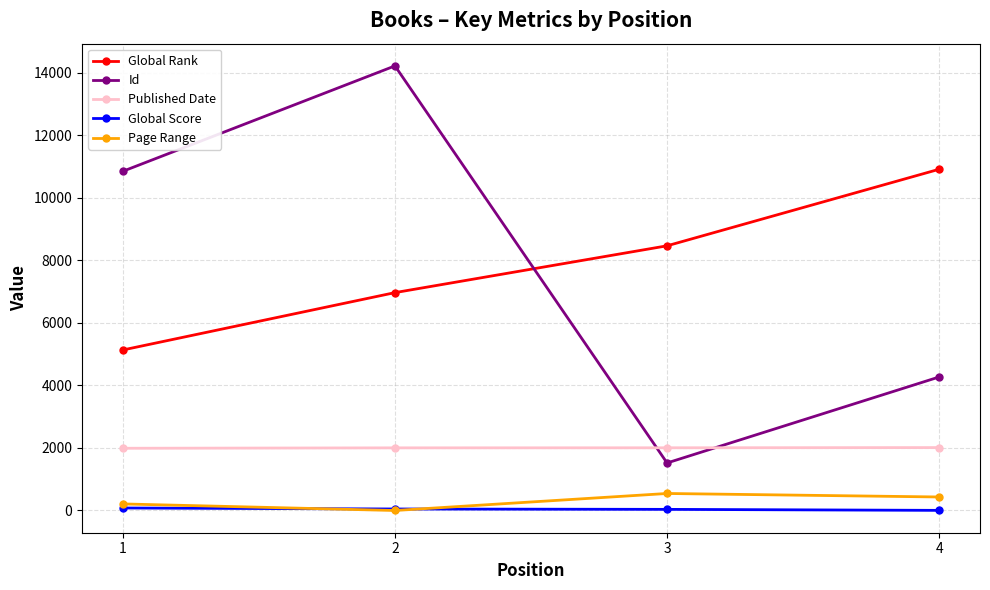

What is the difference between the maximum and second lowest values in the Page Range series?

334